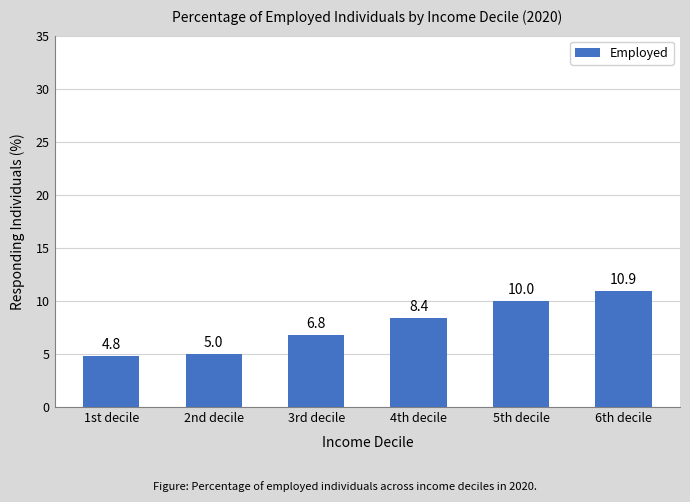

Where does the data first go above 8?

4th decile